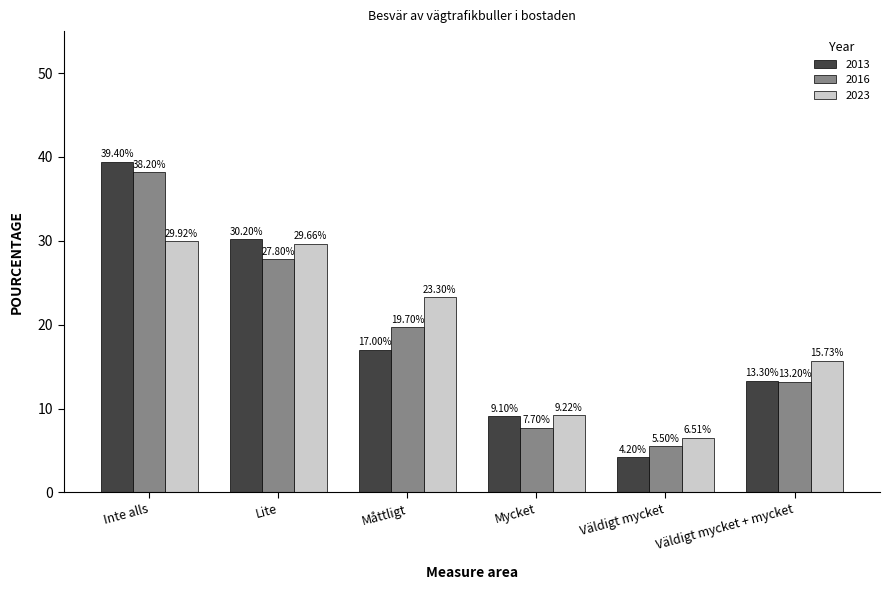

Is it true that 2016 equals 26.3 at Måttligt?

False